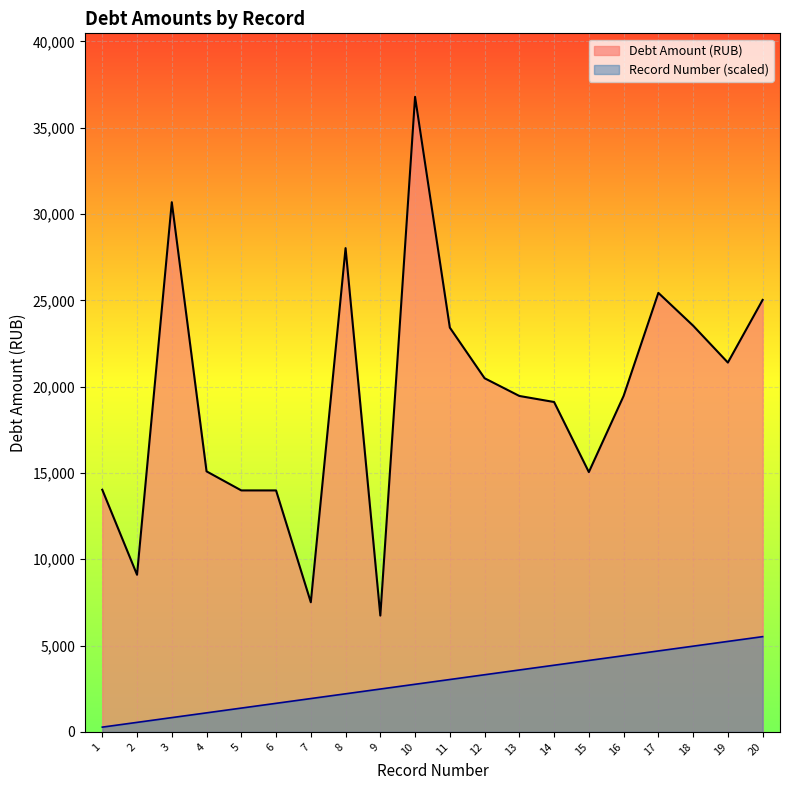

What is the total value across all series at 4?

16196.5